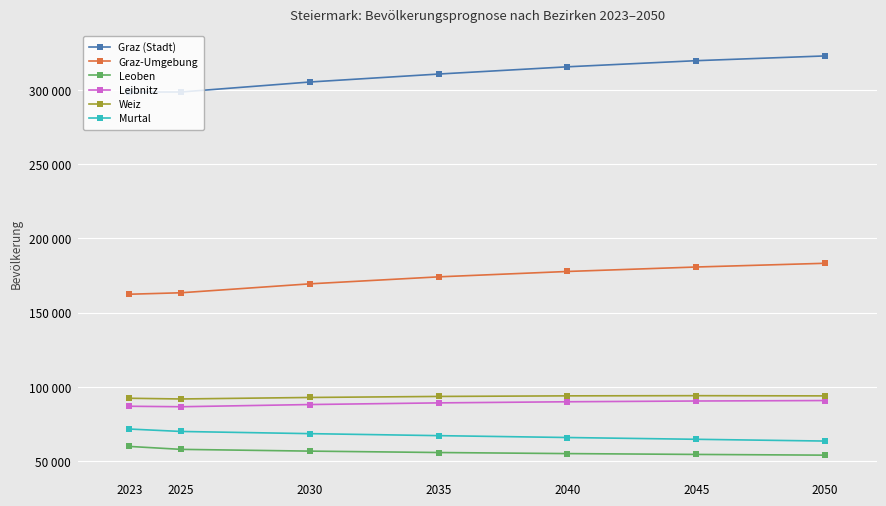

Is this an area chart (filled region under the line)?

No